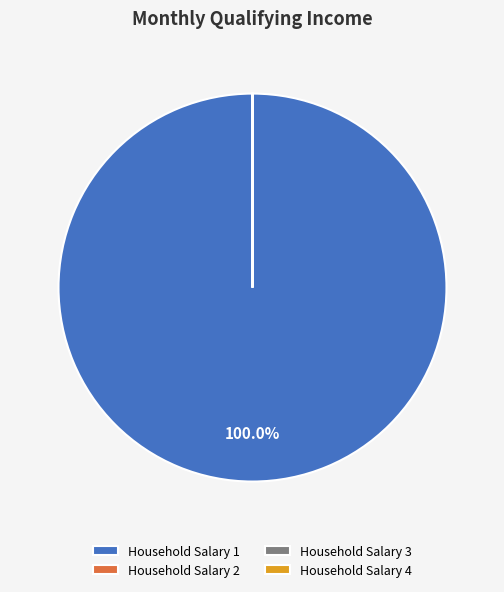

Which slice represents more than half of the pie?

Household Salary 1